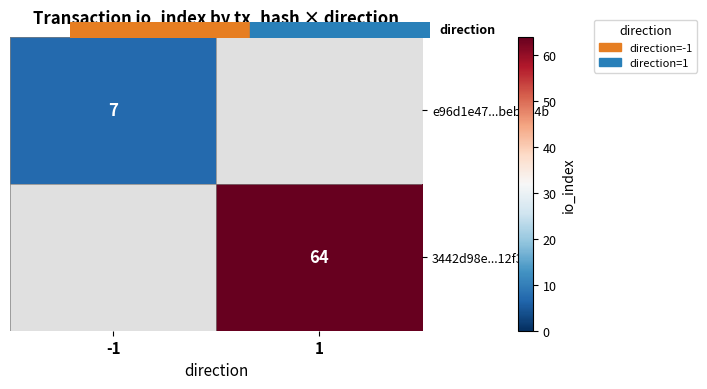

How many values in e96d1e47...beb3e4b are above zero?

1